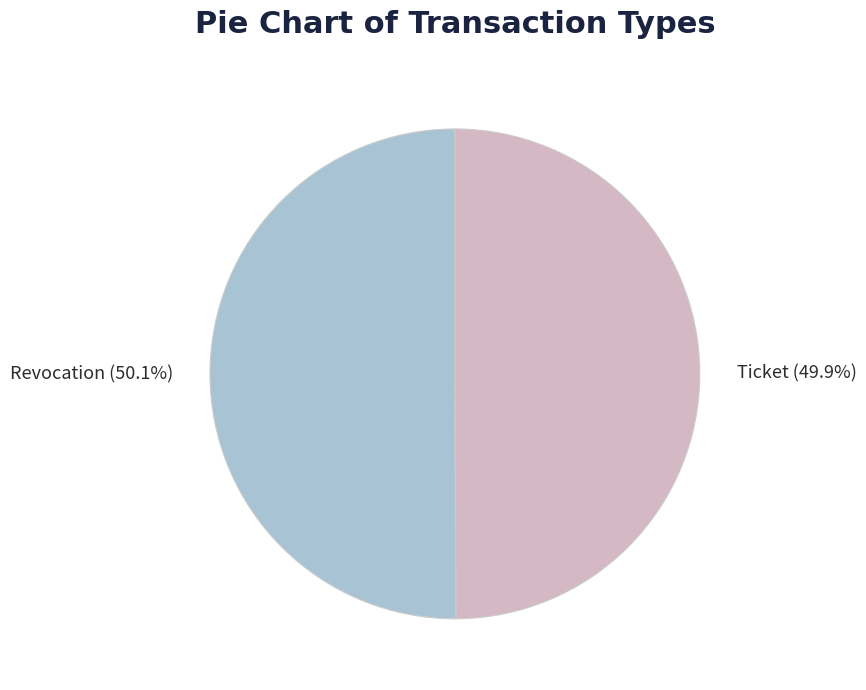

What percentage is the Revocation slice, to the nearest percent?

50%